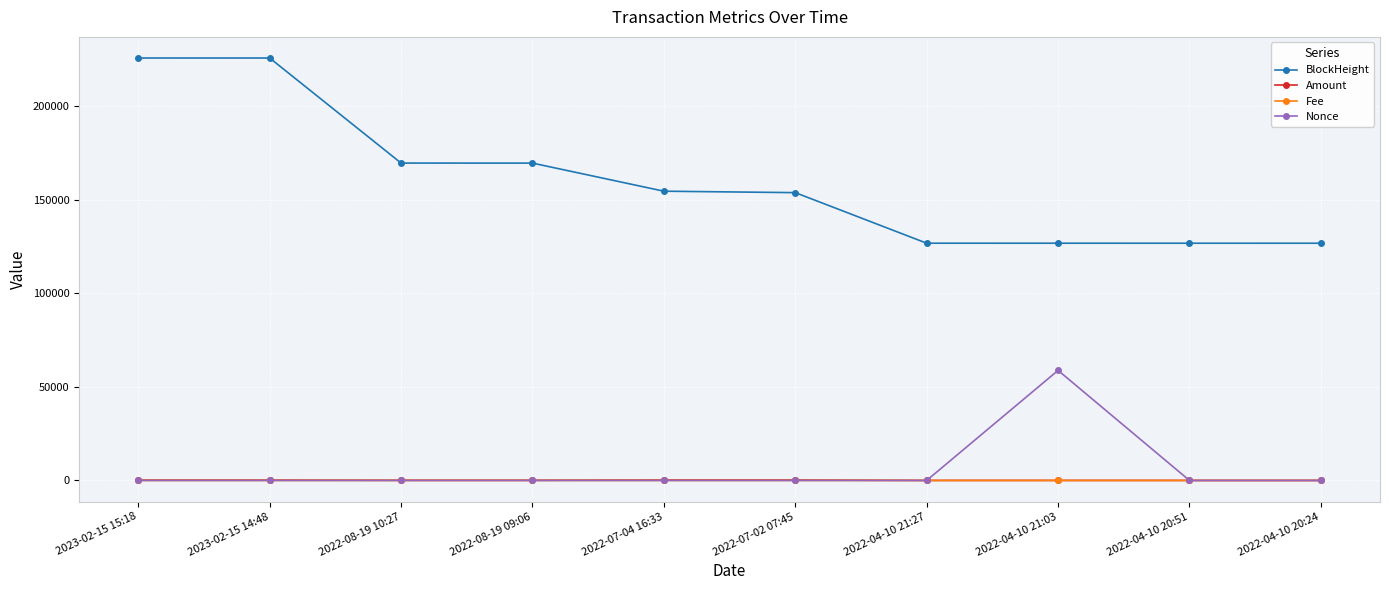

What is the value of the BlockHeight point at the 9th from the left?

126720.0